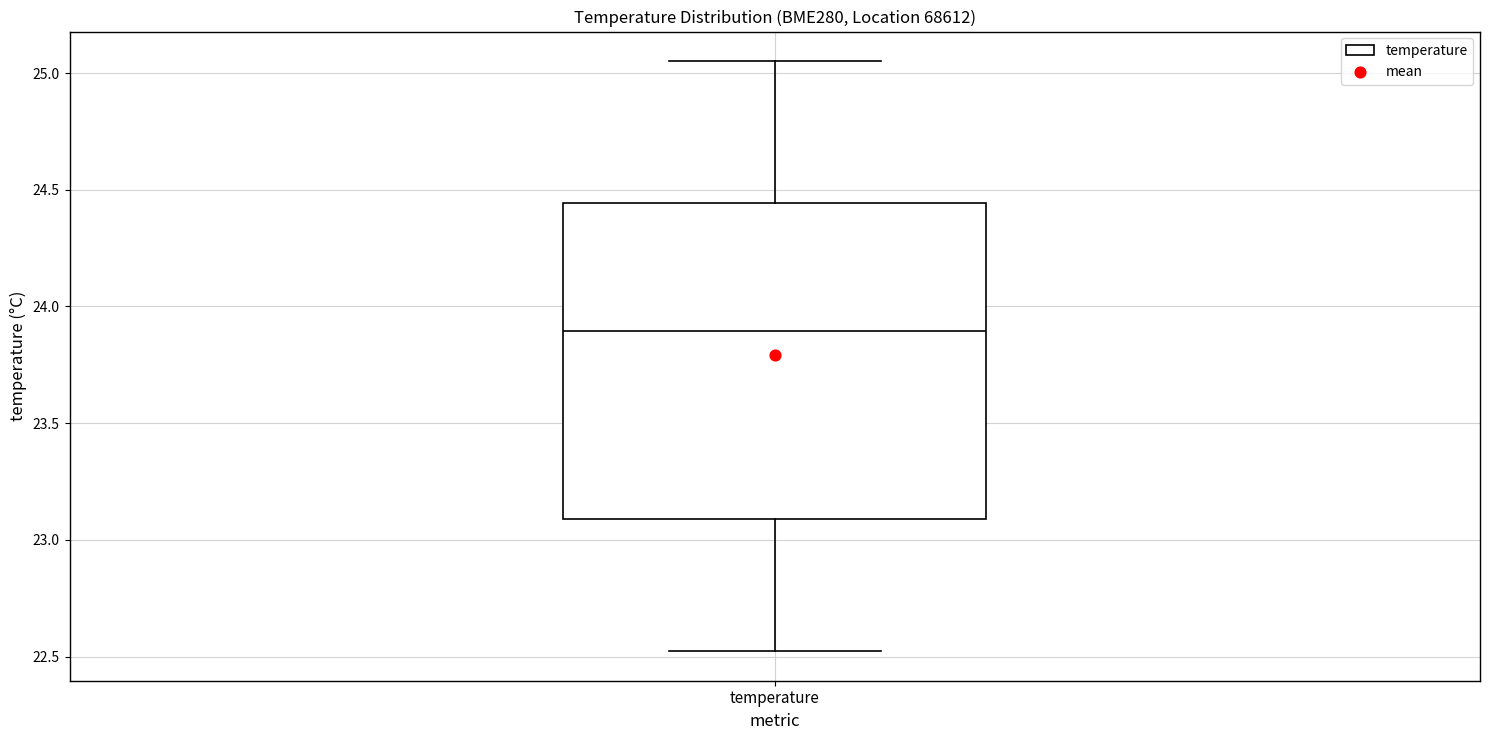

Where does the median line of the box for temperature sit on the y-axis? The values are not printed on the chart, so give them approximately, as read against the axis.

23.90